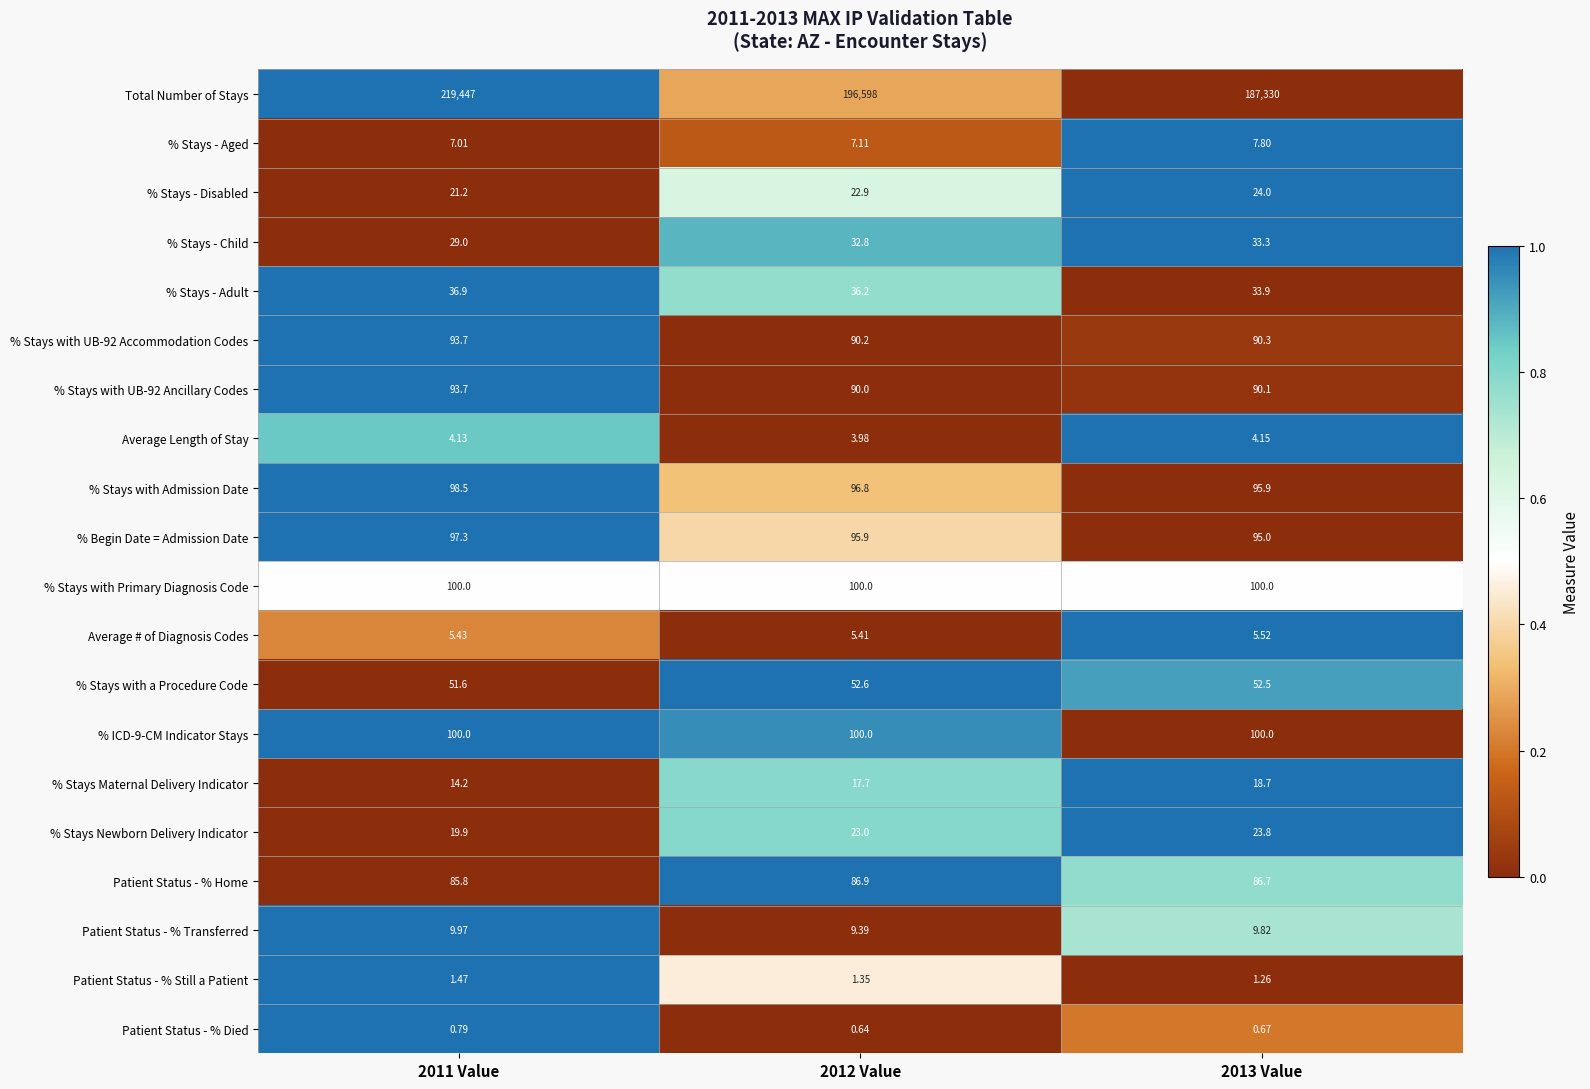

Which series has the widest spread of values?

Total Number of Stays